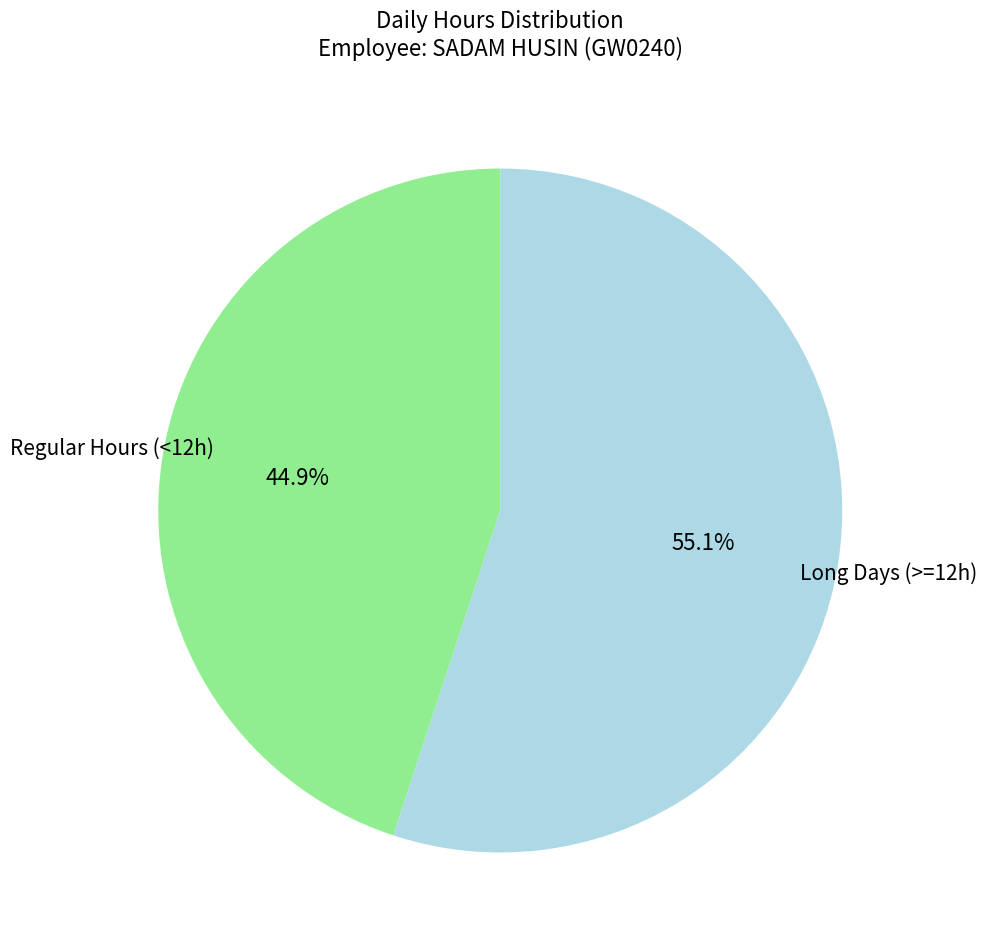

To the nearest percent, what is the average slice percentage?

50%